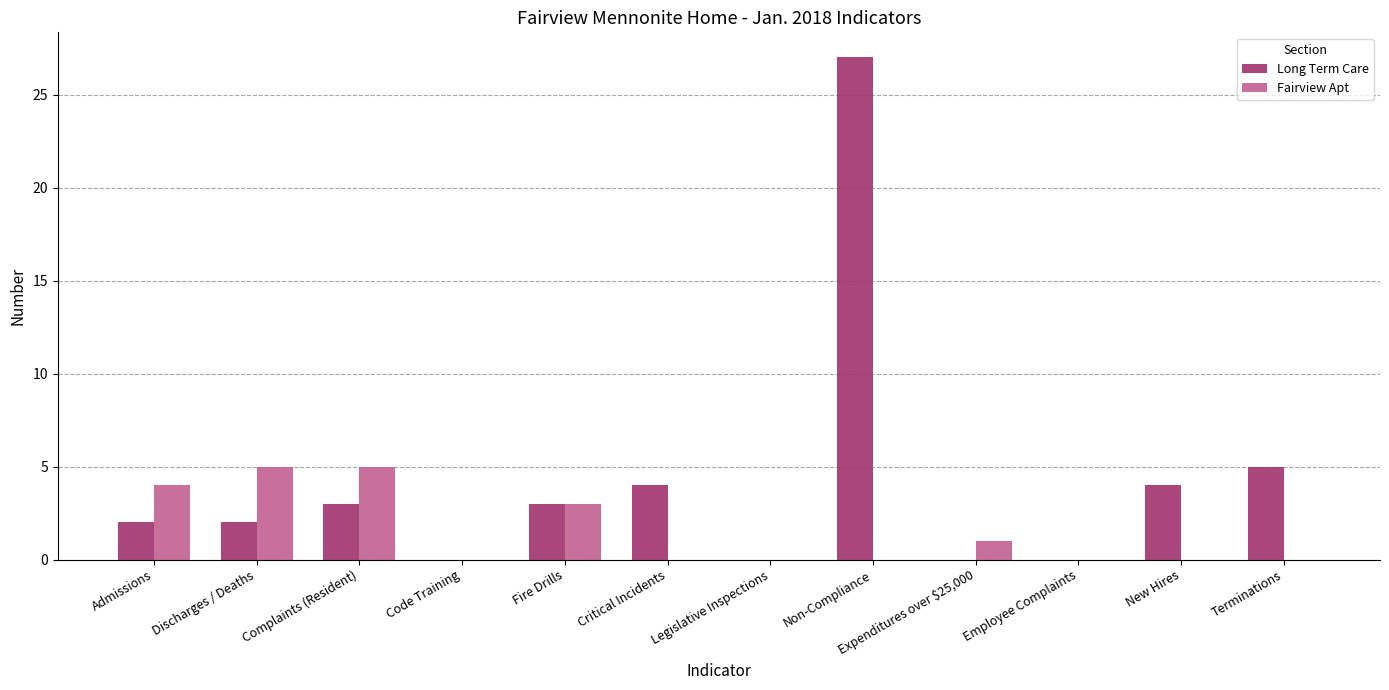

Are the bars grouped side by side (vs. stacked)?

Yes